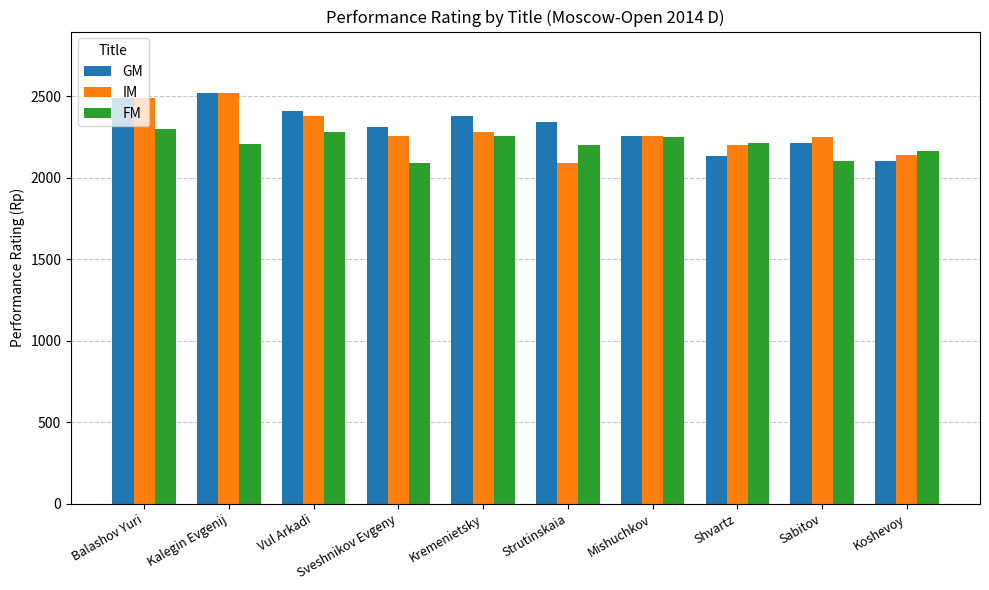

Which category has the highest value in the IM series?

Kalegin Evgenij